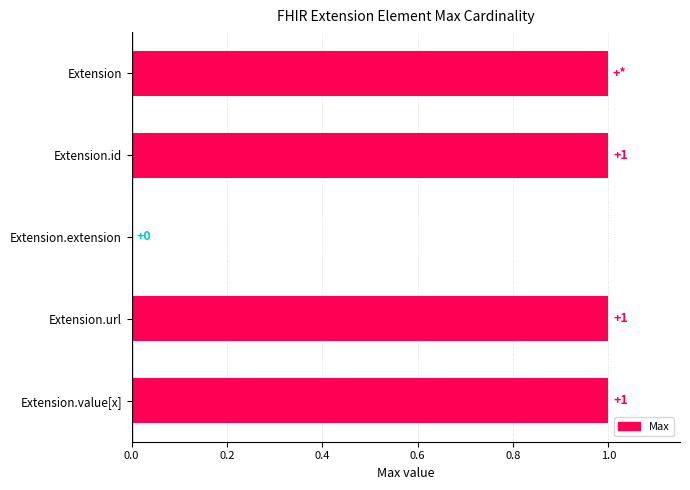

Reading bottom to top, extract all data points from this chart.

Extension.value[x]=1.0	Extension.url=1.0	Extension.extension=0.0	Extension.id=1.0	Extension=1.0